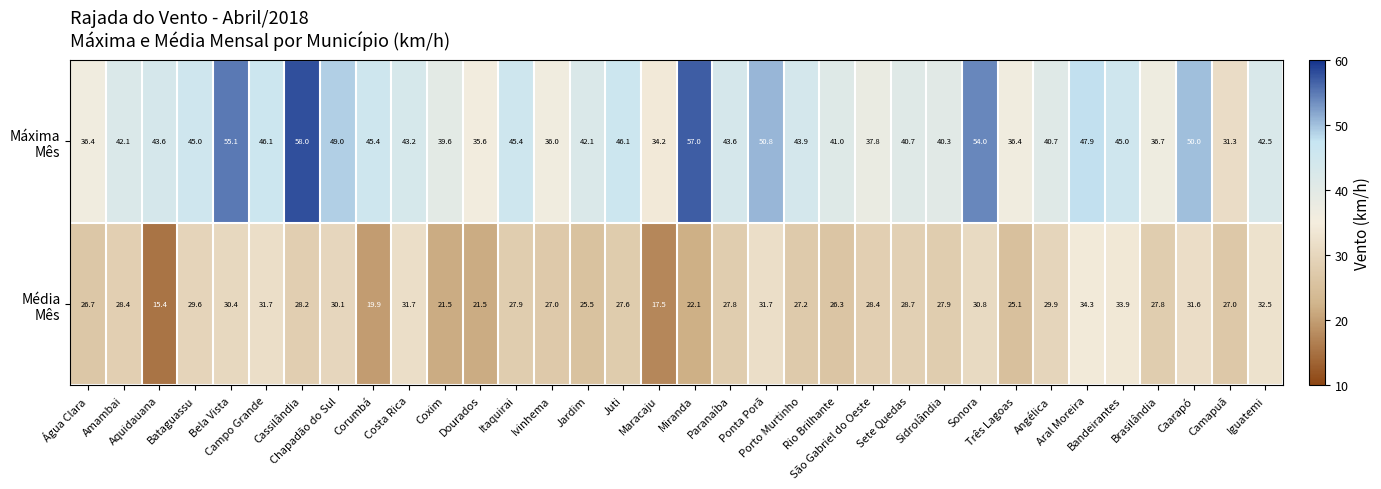

At how many categories does at least one series exceed 43?

18